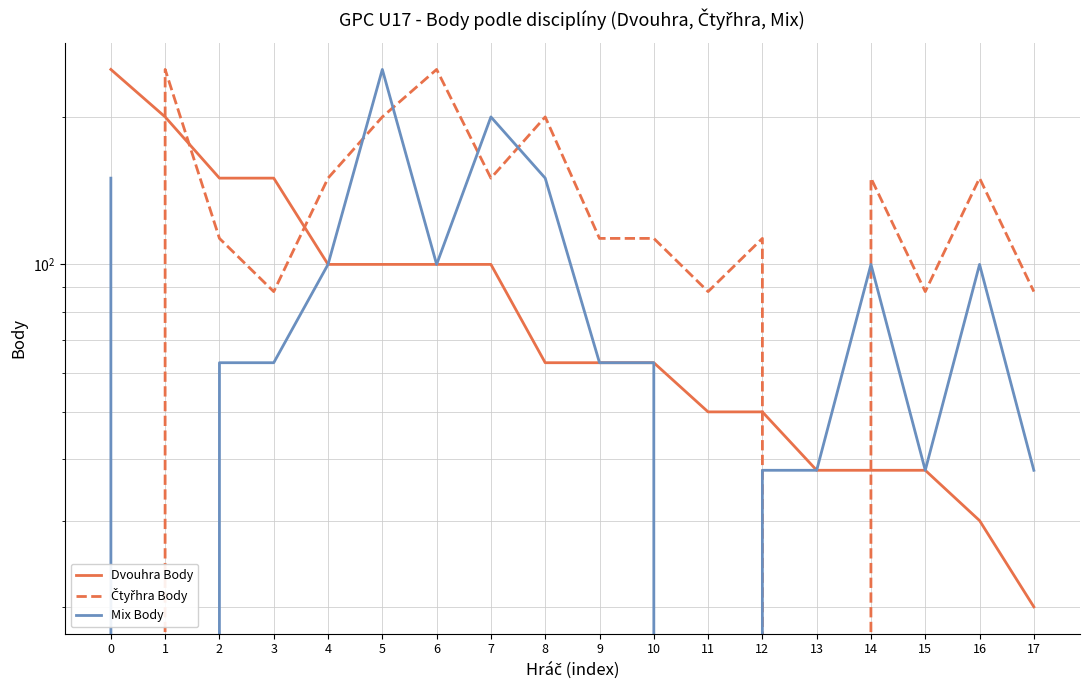

Which category has the highest value in the Mix Body series?

5